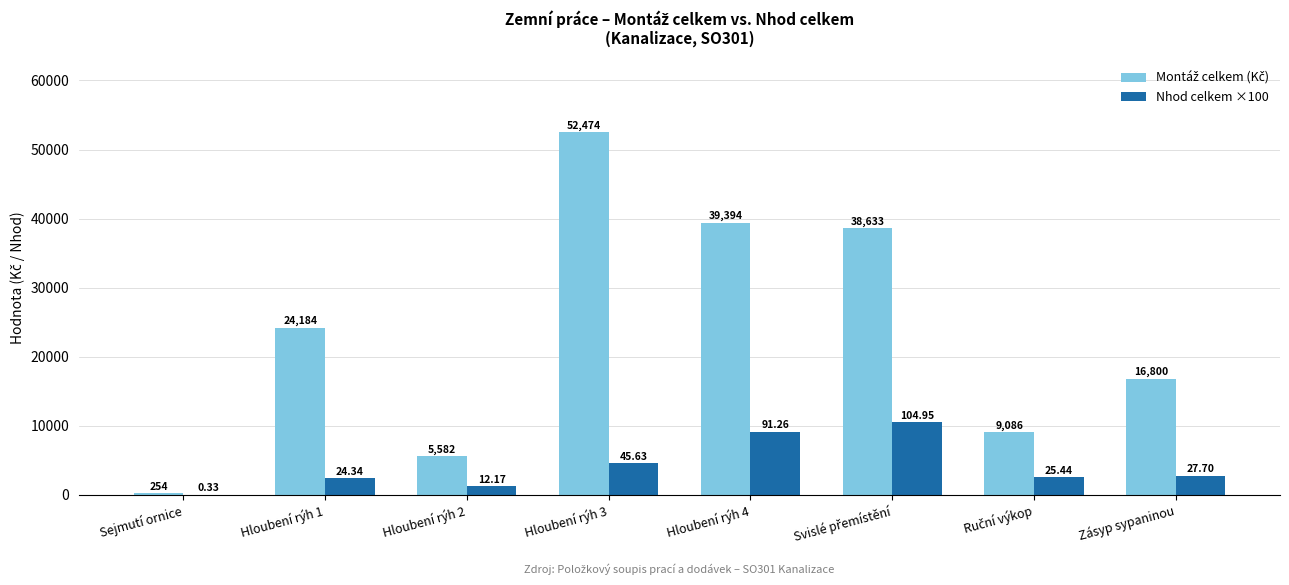

Which category has the highest value across all series?

Hloubení rýh 3